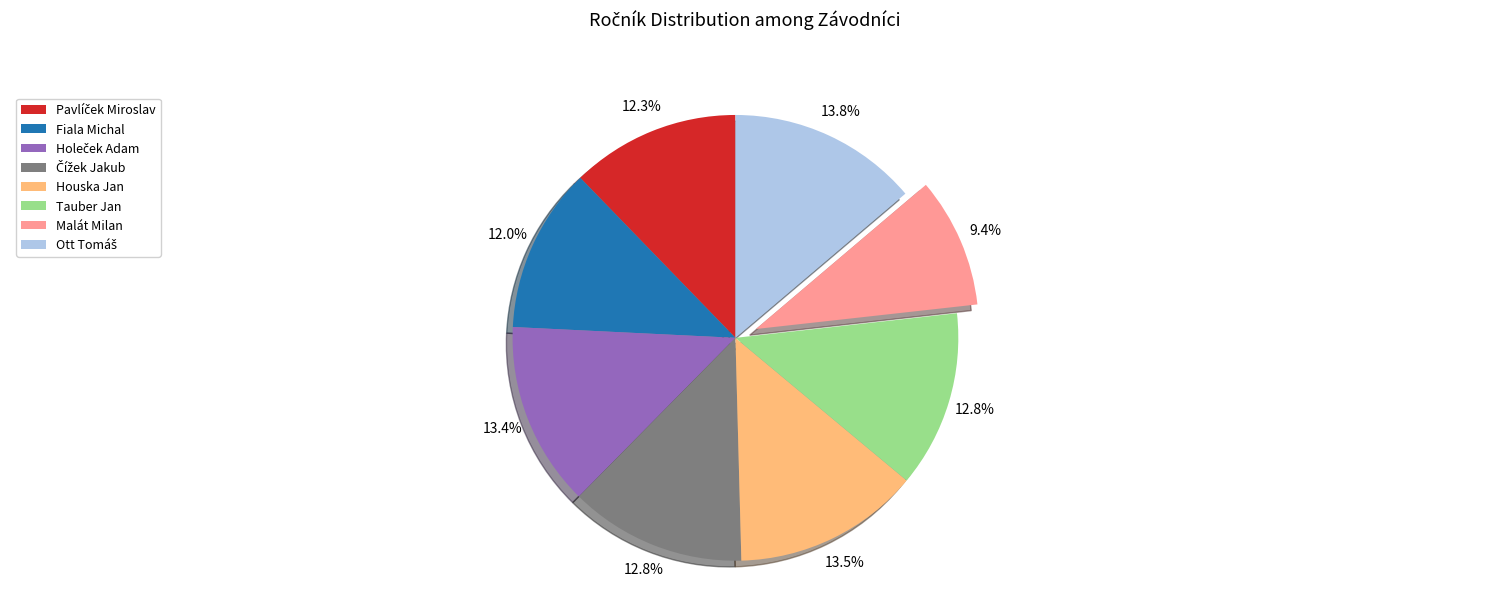

Between Tauber Jan and Malát Milan, which is larger?

Tauber Jan